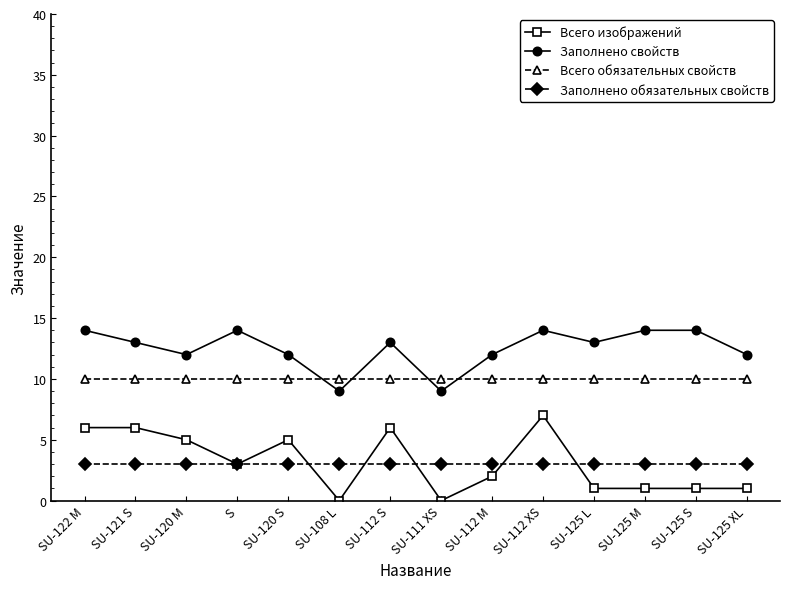

What is the label of the 13th point from the right?

SU-121 S